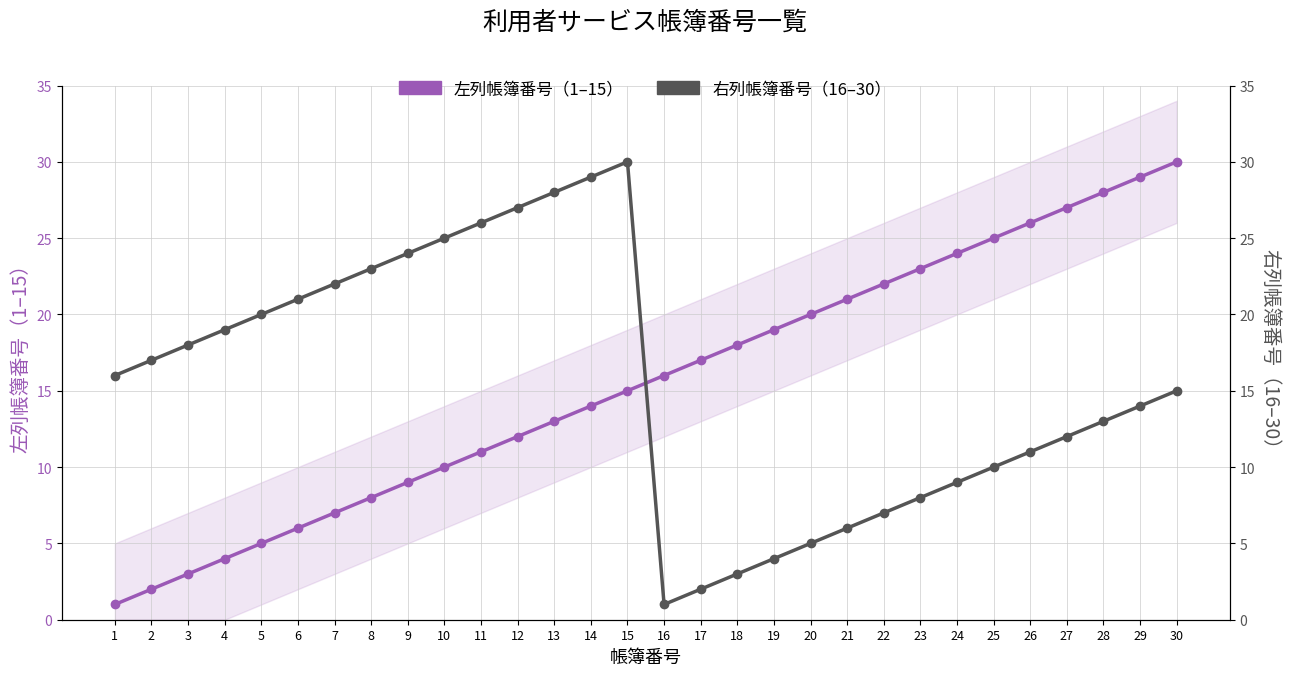

At how many categories does at least one series exceed 14?

30